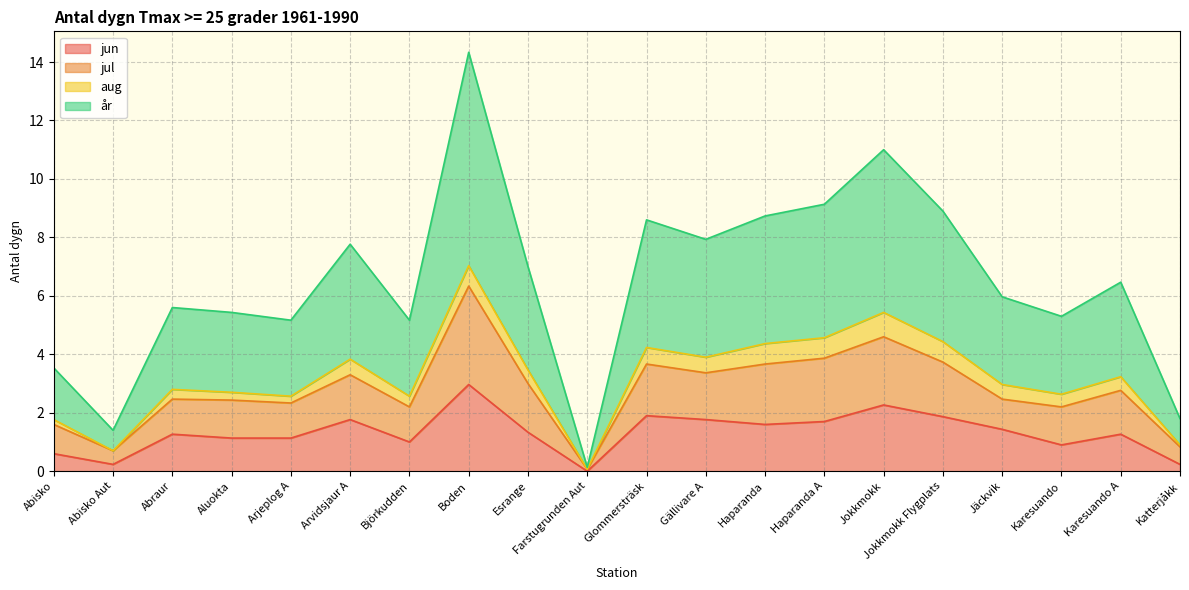

What is the difference between the jun values at Jäckvik and Farstugrunden Aut?

1.4